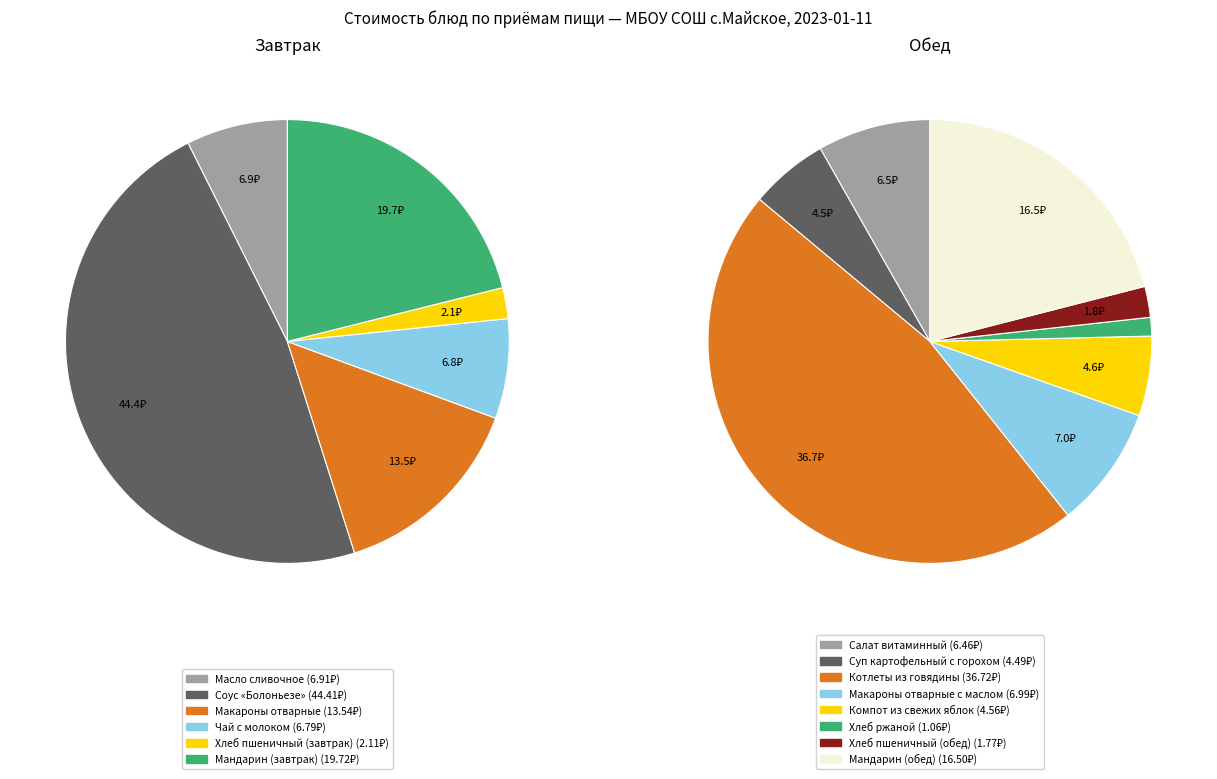

Is there a majority slice in this chart?

No